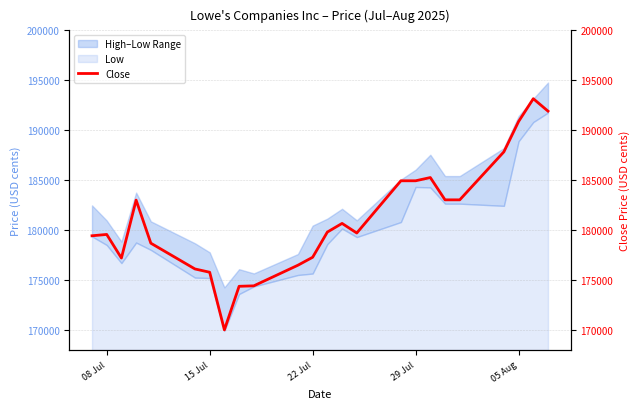

What is the lowest value of the Low series?

1943